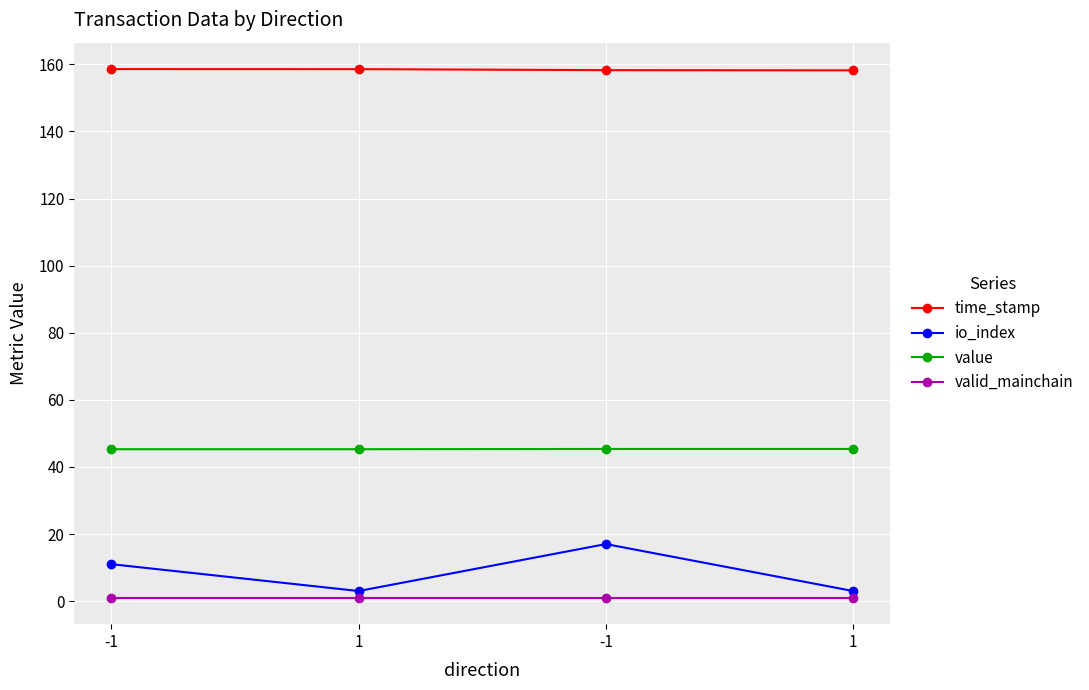

How many categories are shown in the chart?

4